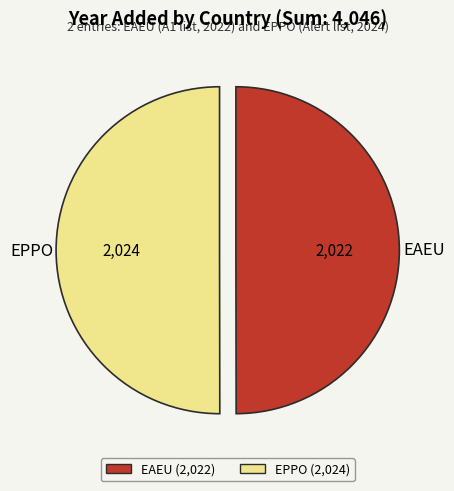

Approximately how many times larger is the value at EPPO compared to EAEU?

1.0